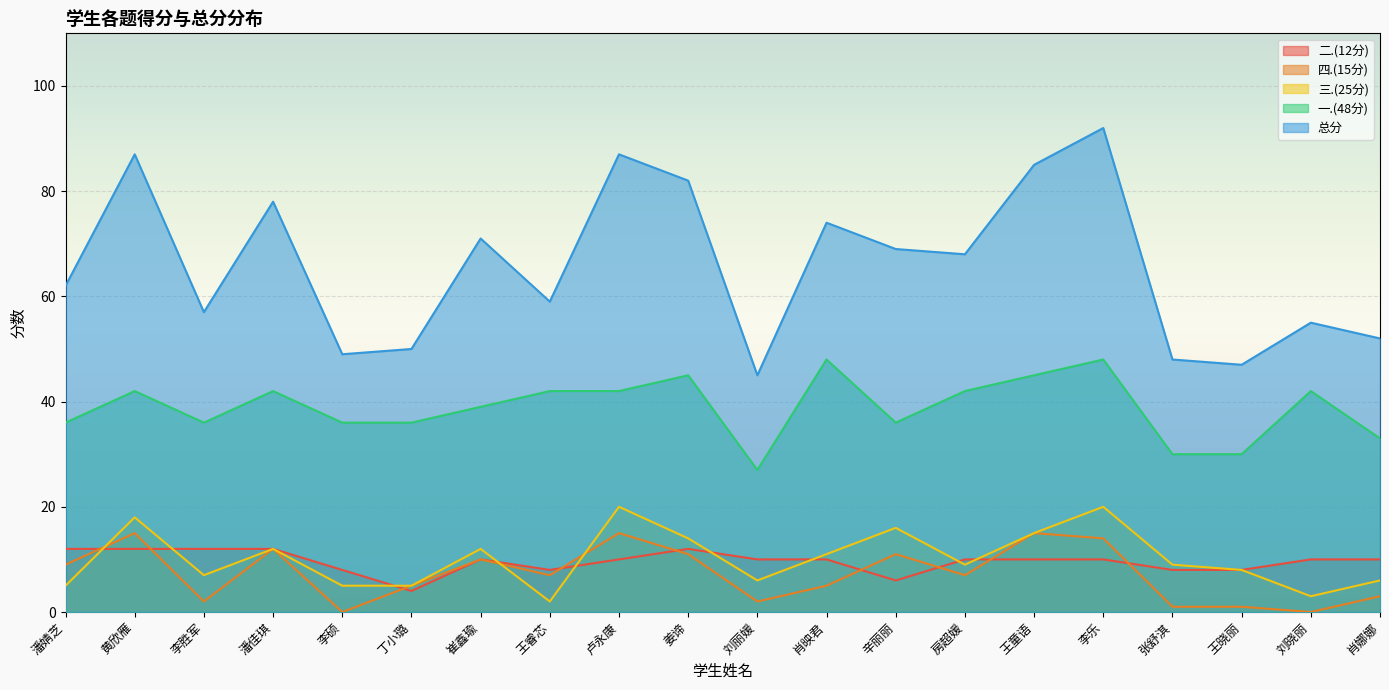

Reading left to right, extract all data points from this chart.

总分: 潘婧芝=62	黄欣雁=87	李胜军=57	潘佳琪=78	李硕=49	丁小璐=50	崔鑫瑜=71	王睿芯=59	卢永康=87	姜谛=82	刘丽媛=45	肖映君=74	辛丽丽=69	房超媛=68	王童语=85	李乐=92	张舒淇=48	王晓丽=47	刘晓丽=55	肖娜娜=52
一.(48分): 潘婧芝=36	黄欣雁=42	李胜军=36	潘佳琪=42	李硕=36	丁小璐=36	崔鑫瑜=39	王睿芯=42	卢永康=42	姜谛=45	刘丽媛=27	肖映君=48	辛丽丽=36	房超媛=42	王童语=45	李乐=48	张舒淇=30	王晓丽=30	刘晓丽=42	肖娜娜=33
三.(25分): 潘婧芝=5	黄欣雁=18	李胜军=7	潘佳琪=12	李硕=5	丁小璐=5	崔鑫瑜=12	王睿芯=2	卢永康=20	姜谛=14	刘丽媛=6	肖映君=11	辛丽丽=16	房超媛=9	王童语=15	李乐=20	张舒淇=9	王晓丽=8	刘晓丽=3	肖娜娜=6
四.(15分): 潘婧芝=9	黄欣雁=15	李胜军=2	潘佳琪=12	李硕=0	丁小璐=5	崔鑫瑜=10	王睿芯=7	卢永康=15	姜谛=11	刘丽媛=2	肖映君=5	辛丽丽=11	房超媛=7	王童语=15	李乐=14	张舒淇=1	王晓丽=1	刘晓丽=0	肖娜娜=3
二.(12分): 潘婧芝=12	黄欣雁=12	李胜军=12	潘佳琪=12	李硕=8	丁小璐=4	崔鑫瑜=10	王睿芯=8	卢永康=10	姜谛=12	刘丽媛=10	肖映君=10	辛丽丽=6	房超媛=10	王童语=10	李乐=10	张舒淇=8	王晓丽=8	刘晓丽=10	肖娜娜=10